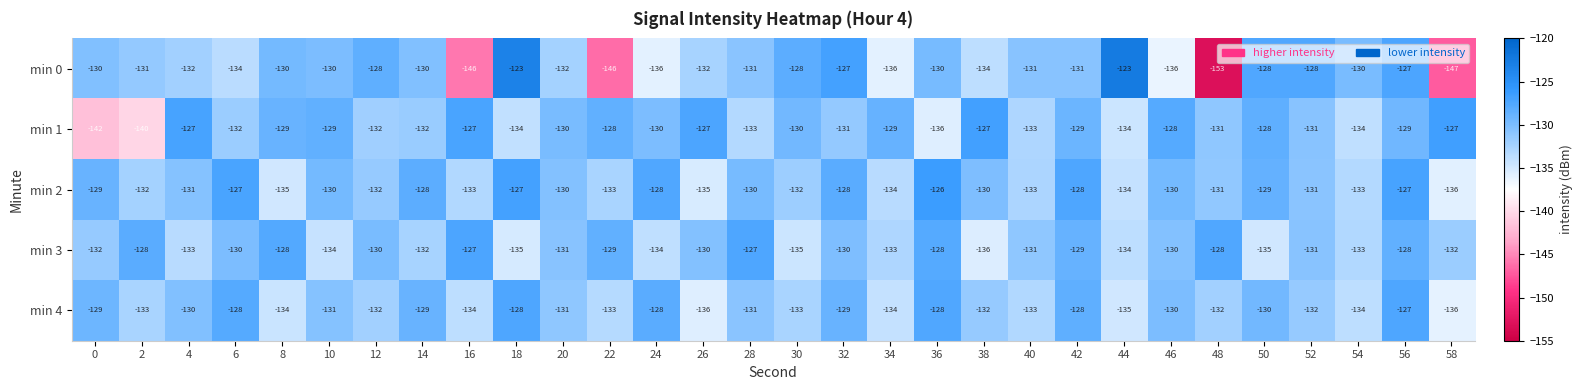

What is the sum of all min 1 values?

-3929